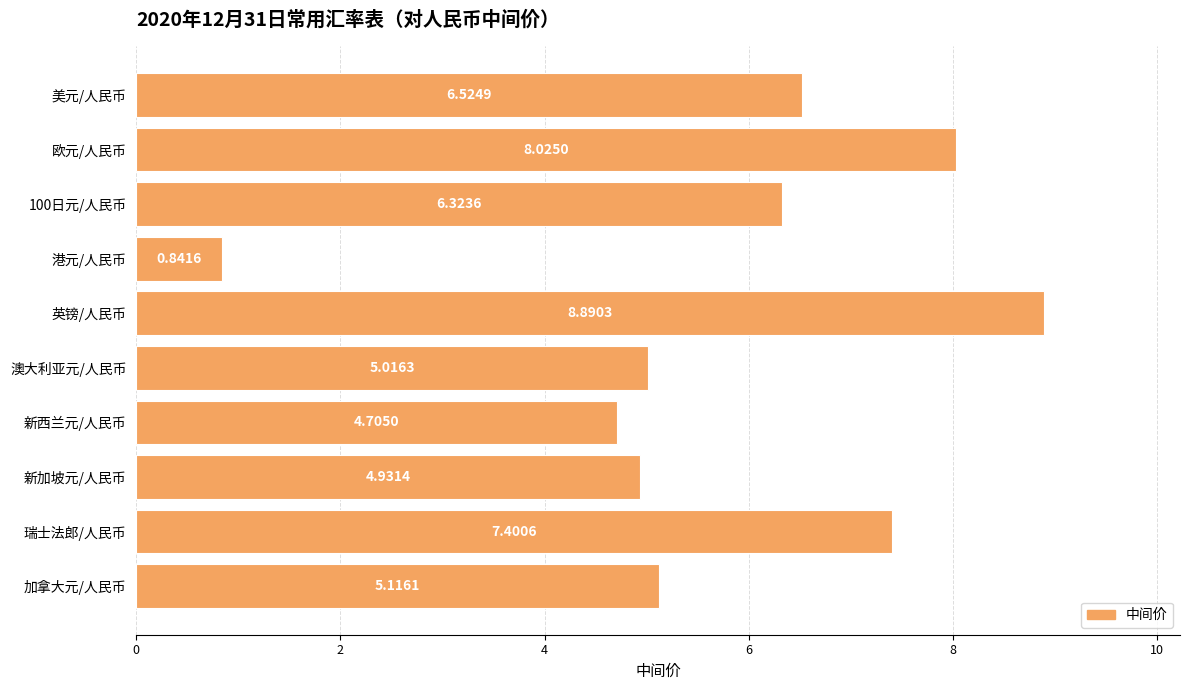

At which category does the chart reach its minimum across all series?

港元/人民币